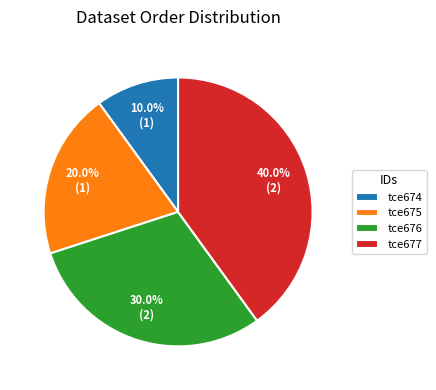

Between tce676 and tce674, which is larger?

tce676